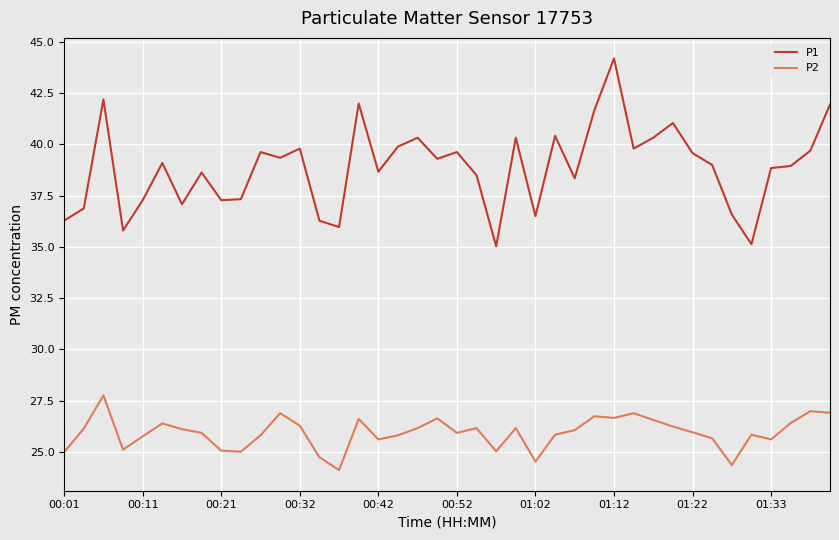

What is the difference between the maximum and minimum values in the P1 series?

9.2